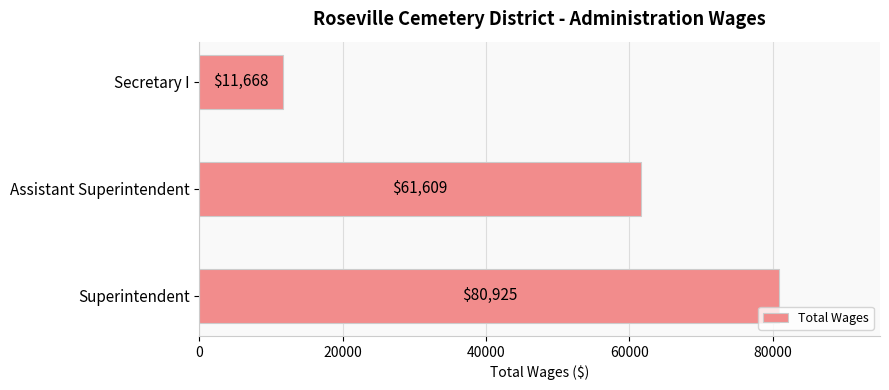

Reading bottom to top, transcribe all the data shown in this chart.

Superintendent=80925	Assistant Superintendent=61609	Secretary I=11668